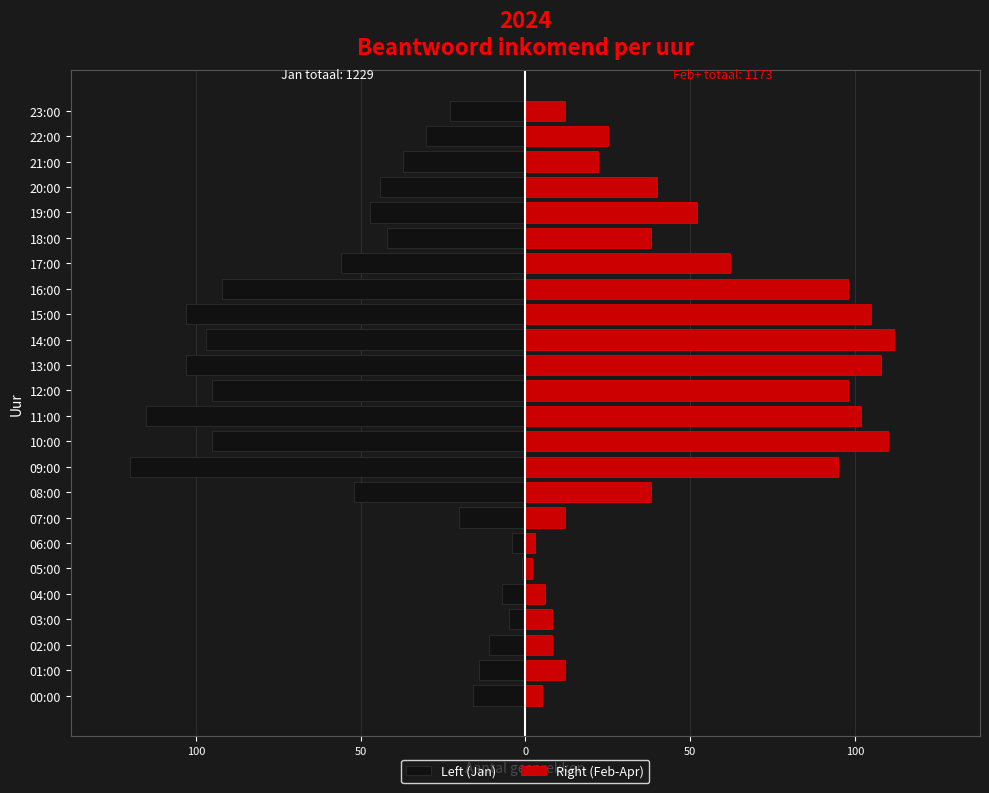

Which series changed the most between 09:00 and 13:00?

Left (Jan)